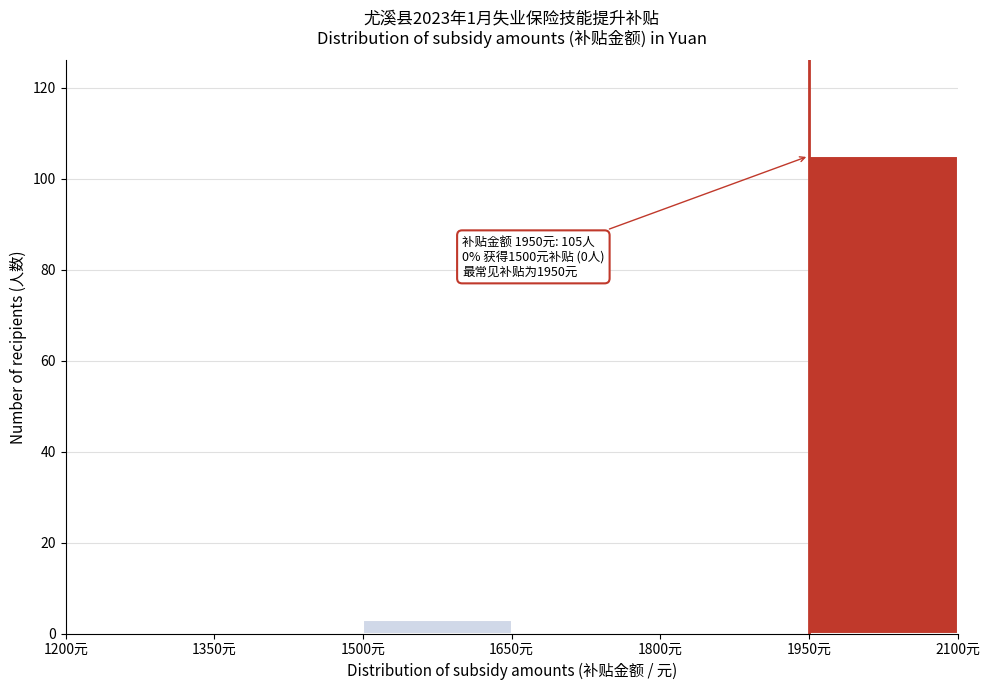

Over which range of the x-axis is the bar tallest?

1950 to 2100